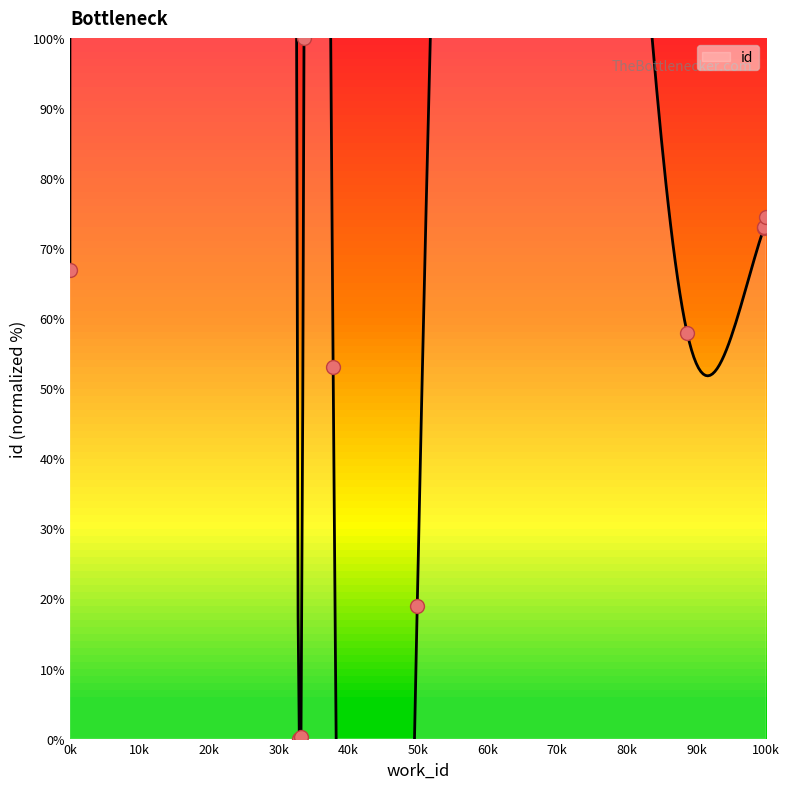

Approximately how many times larger is the value at 0k compared to 100k?

0.9